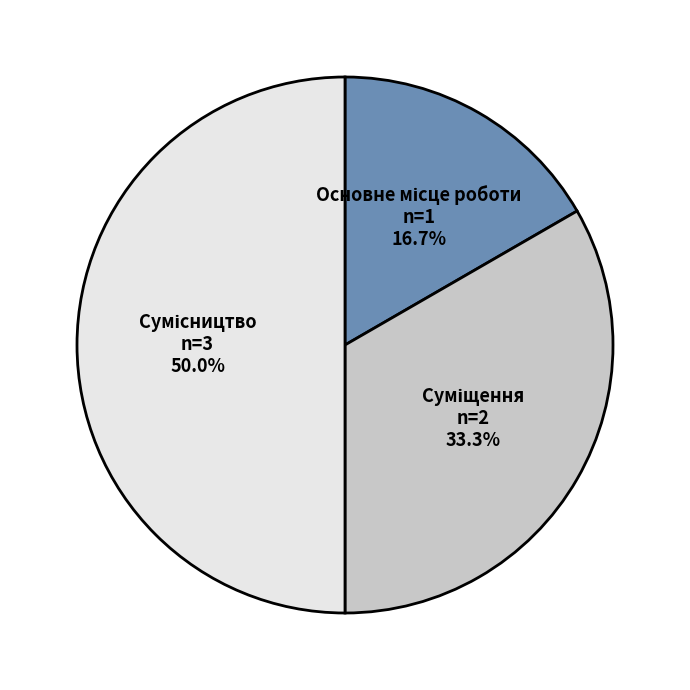

How many slices are in this pie chart?

3